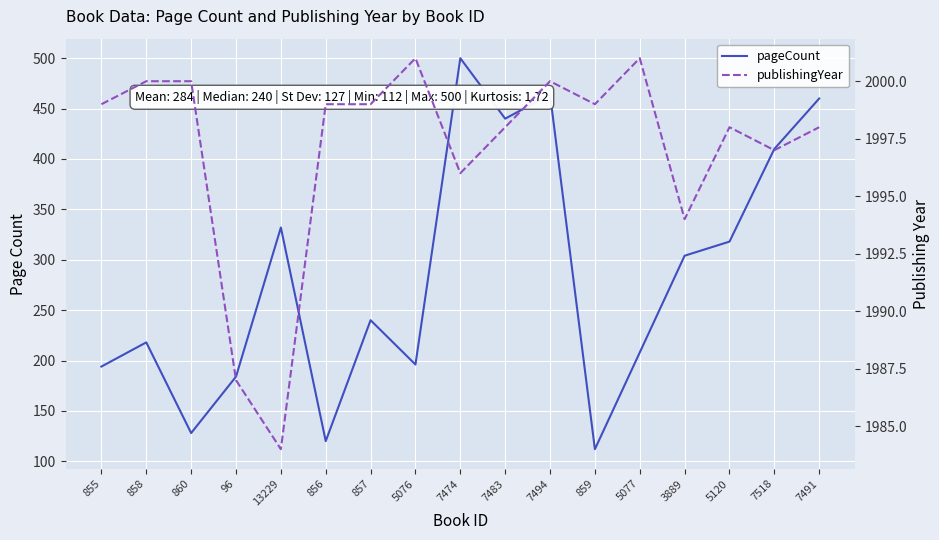

Rank the series at 7518 from highest to lowest value.

publishingYear, pageCount